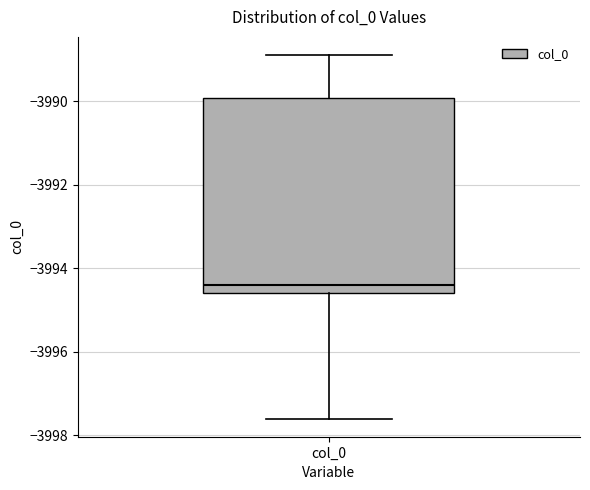

Read this box plot against the y-axis: the position of the median line, the range covered by the box, and the ends of both whiskers. The values are not printed on the chart, so give them approximately, as read against the axis.

median -3994.4, box -3994.6 to -3990.0, whiskers -3997.6 to -3988.8